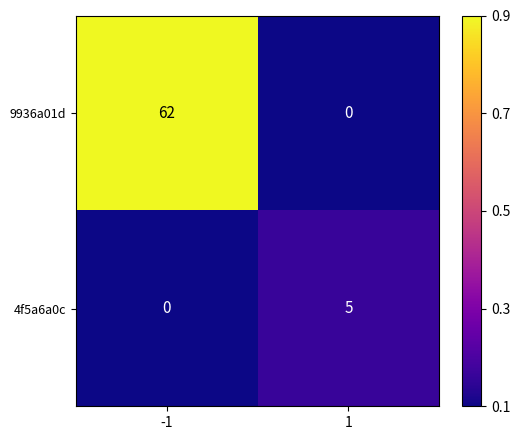

List the series in order of their overall mean, lowest first.

4f5a6a0c, 9936a01d